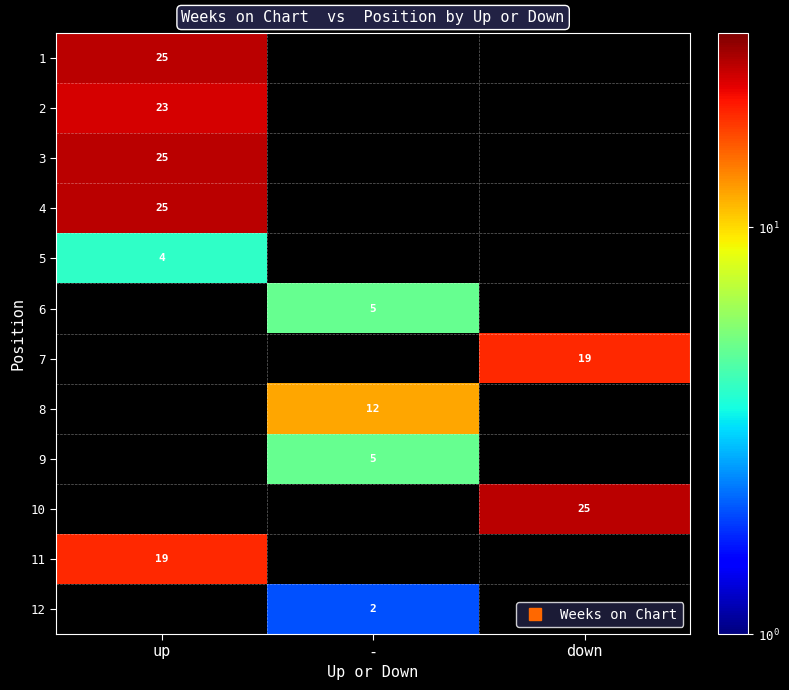

True or false: 3 has a value of 25.0 at up.

True